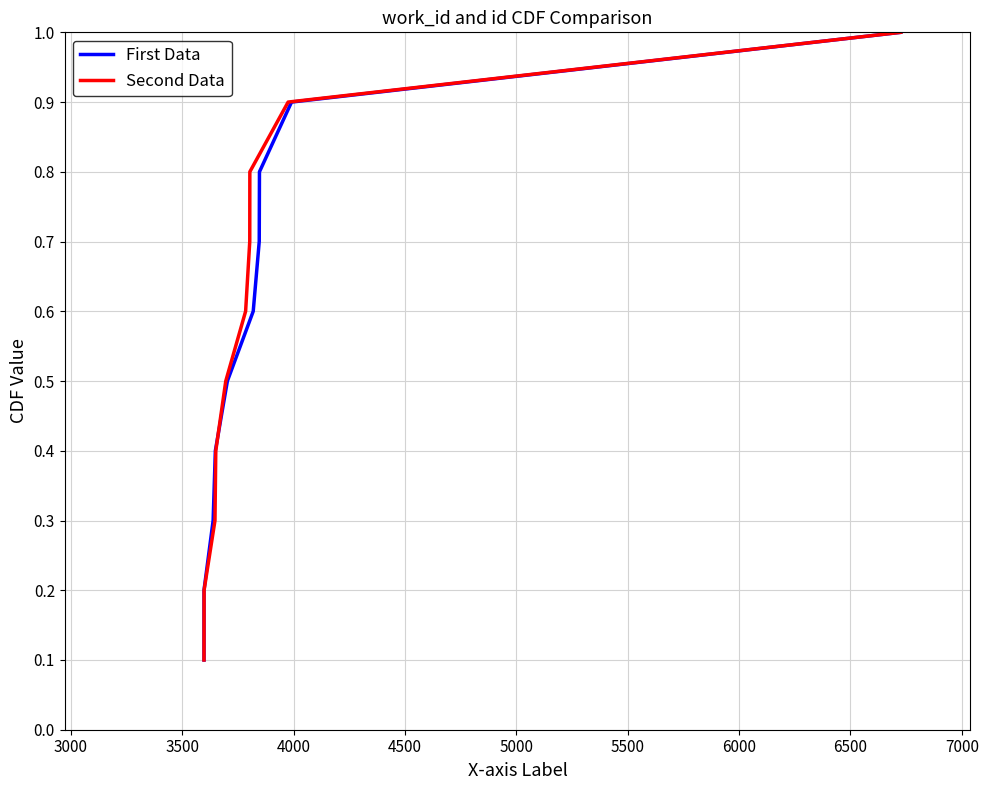

Which series has the largest range (max minus min)?

First Data